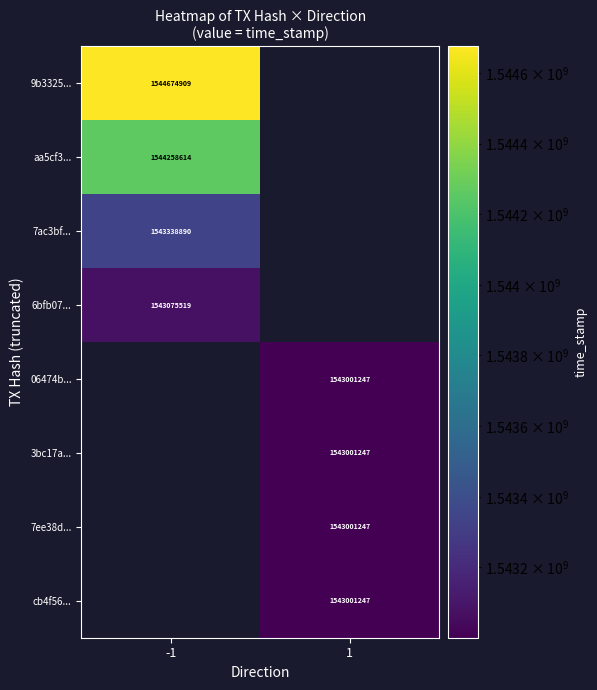

Is it true that 6bfb07... equals 2072526676 at -1?

False